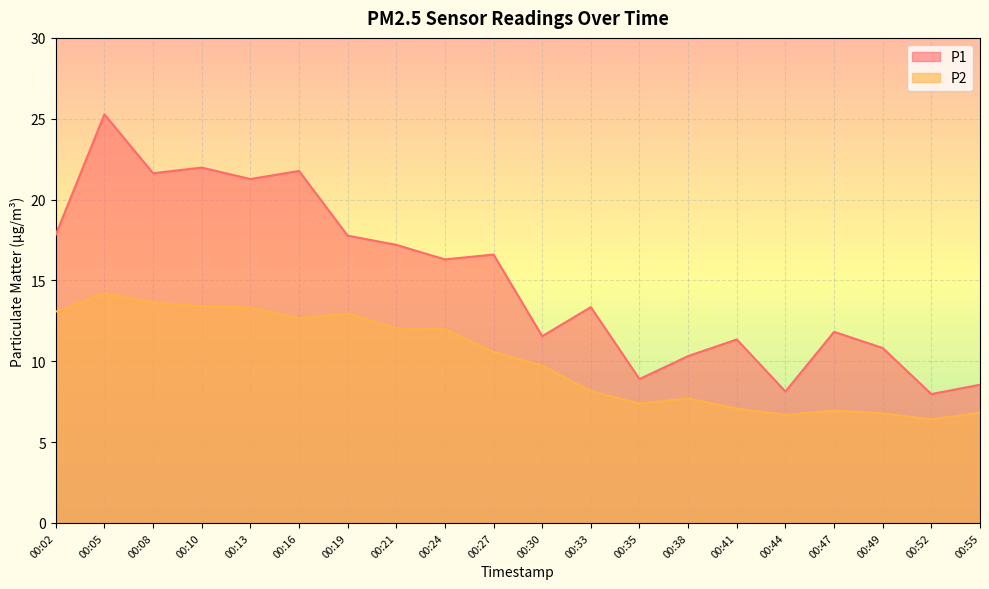

What are all the series names shown in the legend?

P1, P2